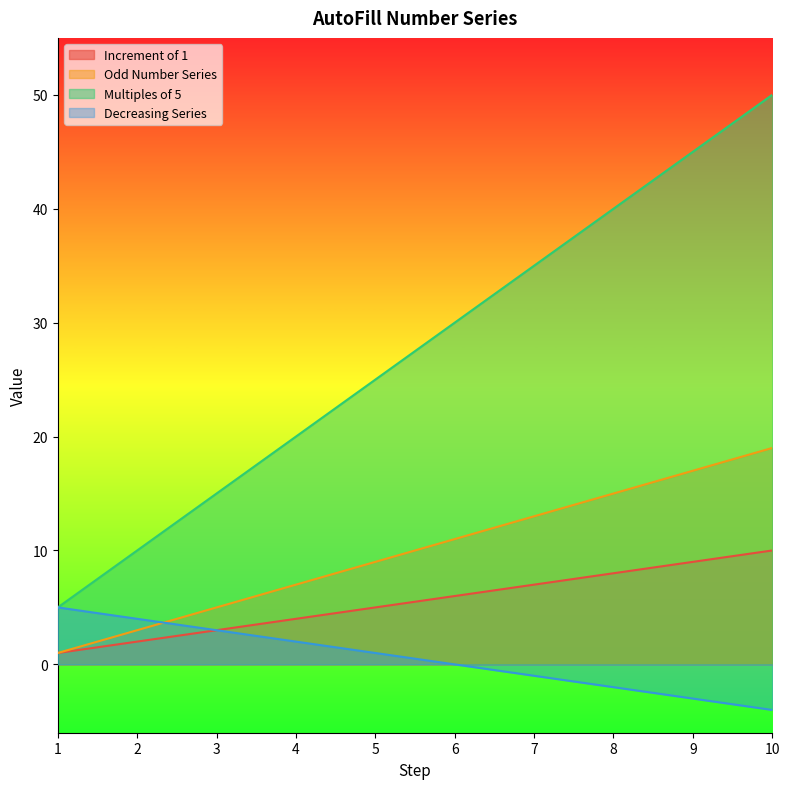

How many lines are shown in the chart?

4